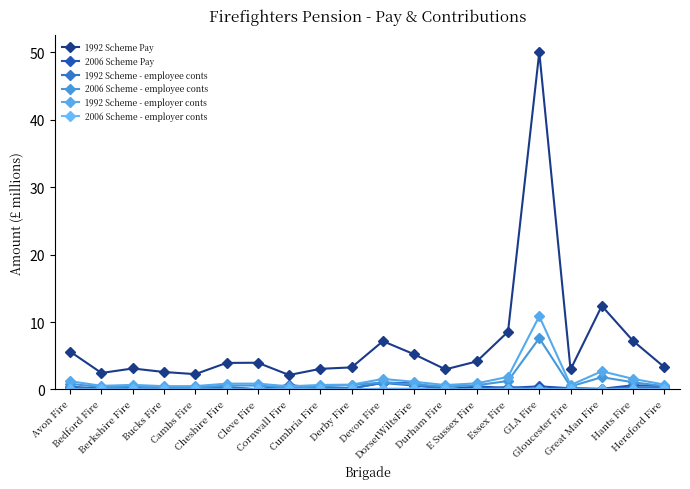

What is the difference between the second highest and minimum values in the 2006 Scheme Pay series?

0.9